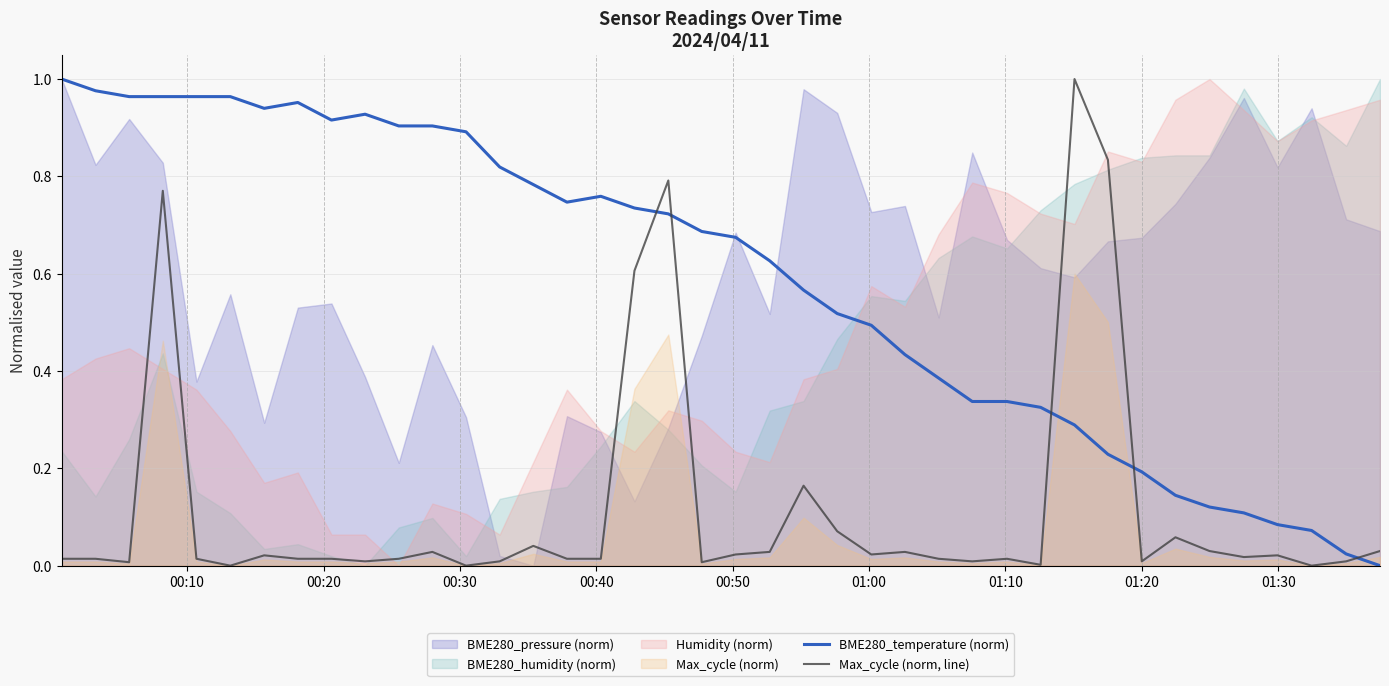

After their last crossing, which series has the higher values: Max_cycle (norm, line) or BME280_temperature (norm)?

Max_cycle (norm, line)